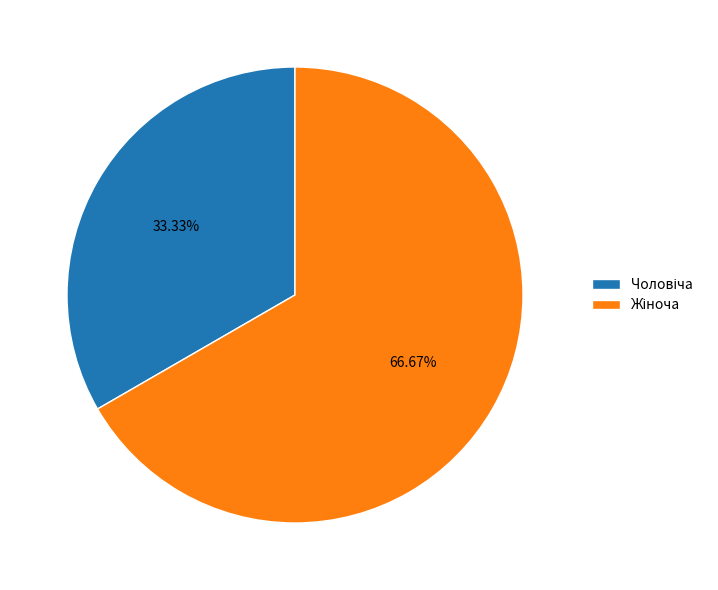

Does any single category account for the majority?

Yes